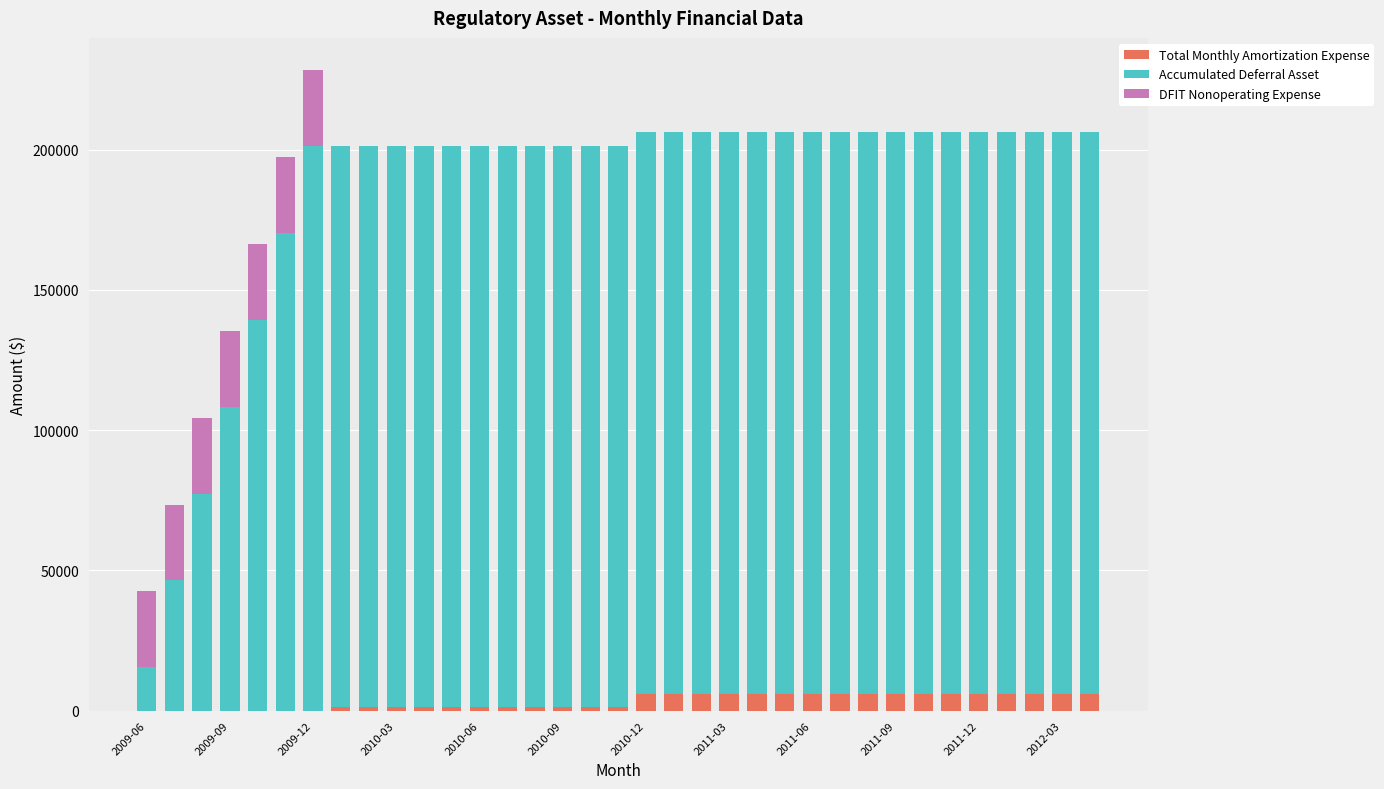

What is the maximum value for Total Monthly Amortization Expense?

6078.4